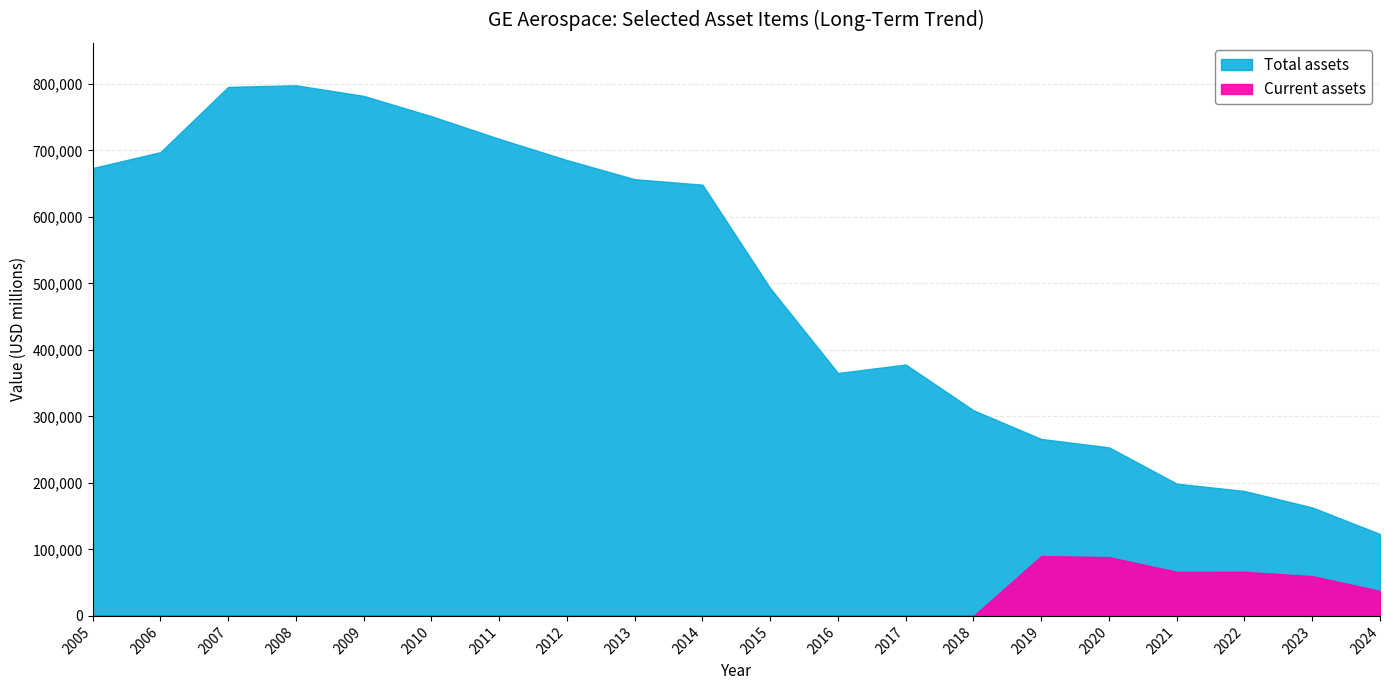

Is it true that Total assets equals 377945 at 2017?

True